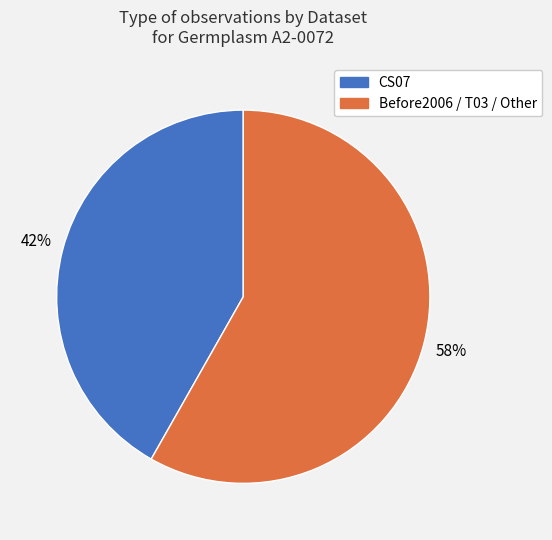

How many slices are in this pie chart?

2